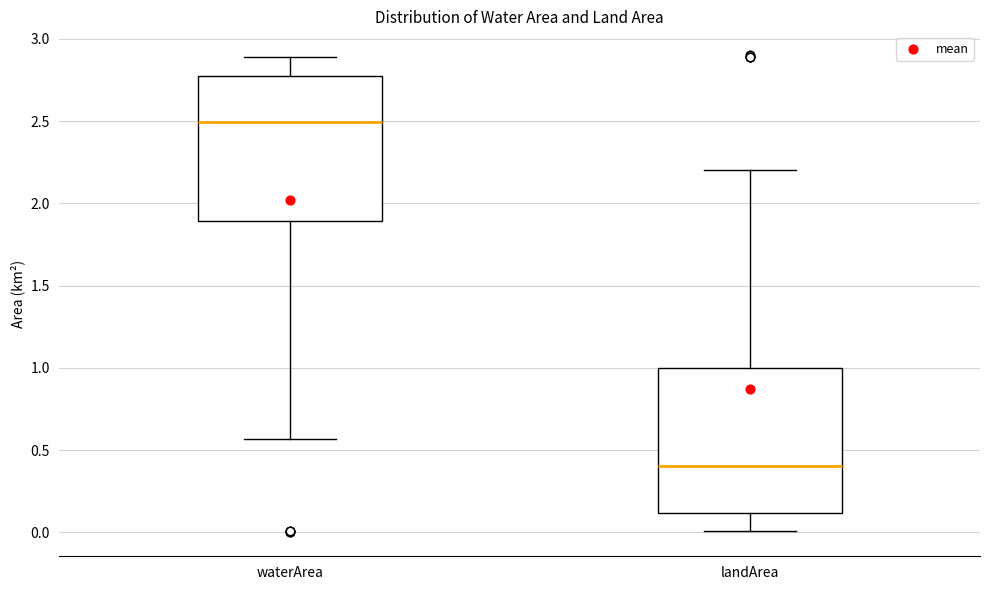

Reading left to right, read every box against the y-axis: the position of its median line, the range the box covers, and the ends of its whiskers. The values are not printed on the chart, so give them approximately, as read against the axis.

waterArea: median 2.50, box 1.90 to 2.75, whiskers 0.55 to 2.90
landArea: median 0.40, box 0.10 to 1.00, whiskers 0.00 to 2.20